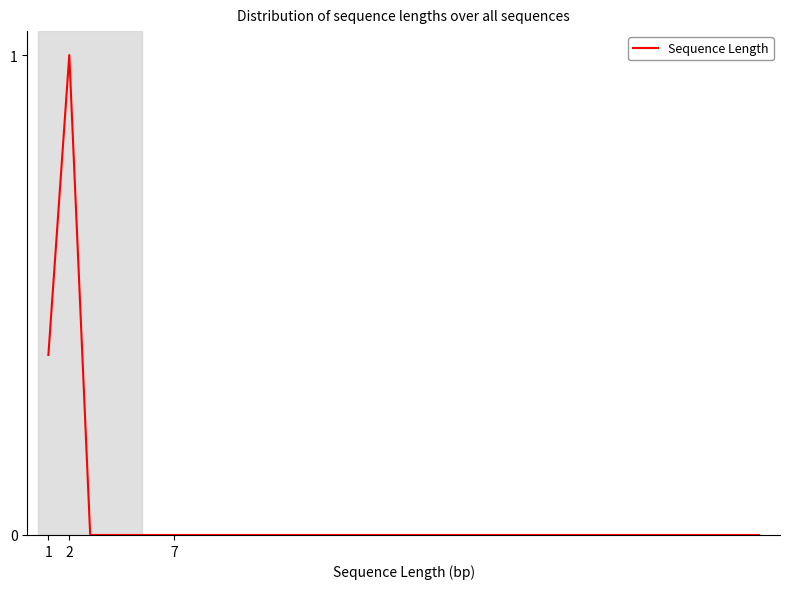

What is the maximum value shown in the chart?

1.0